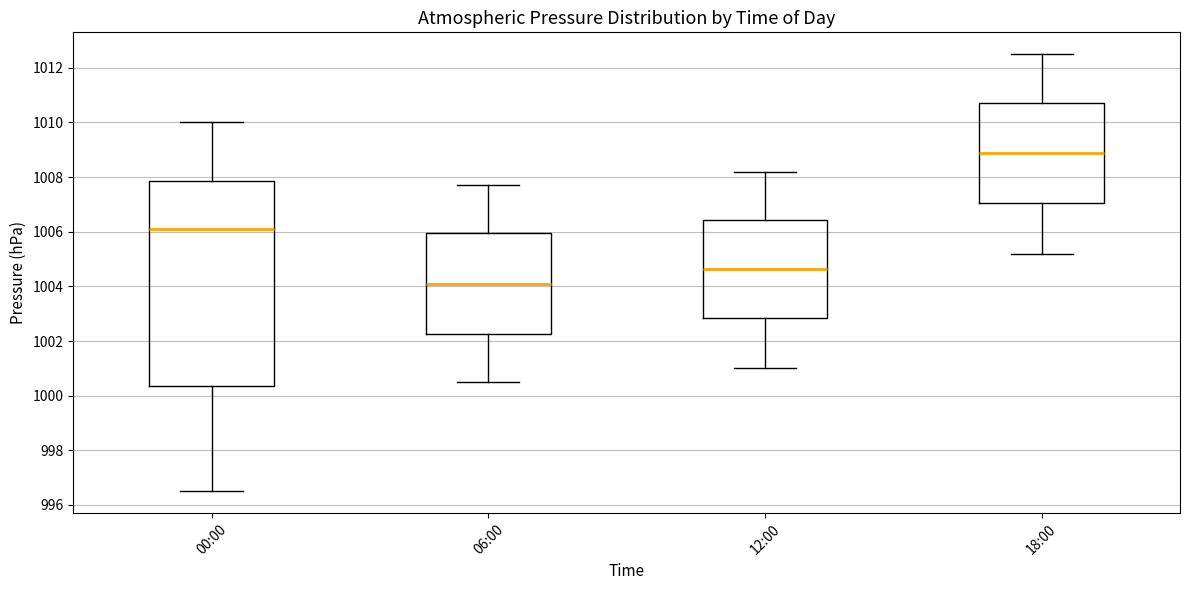

Reading left to right, read every box against the y-axis: the position of its median line, the range the box covers, and the ends of its whiskers. The values are not printed on the chart, so give them approximately, as read against the axis.

00:00: median 1006.2, box 1000.4 to 1007.8, whiskers 996.6 to 1010.0
06:00: median 1004.2, box 1002.2 to 1006.0, whiskers 1000.6 to 1007.8
12:00: median 1004.6, box 1002.8 to 1006.4, whiskers 1001.0 to 1008.2
18:00: median 1009.0, box 1007.0 to 1010.8, whiskers 1005.2 to 1012.6